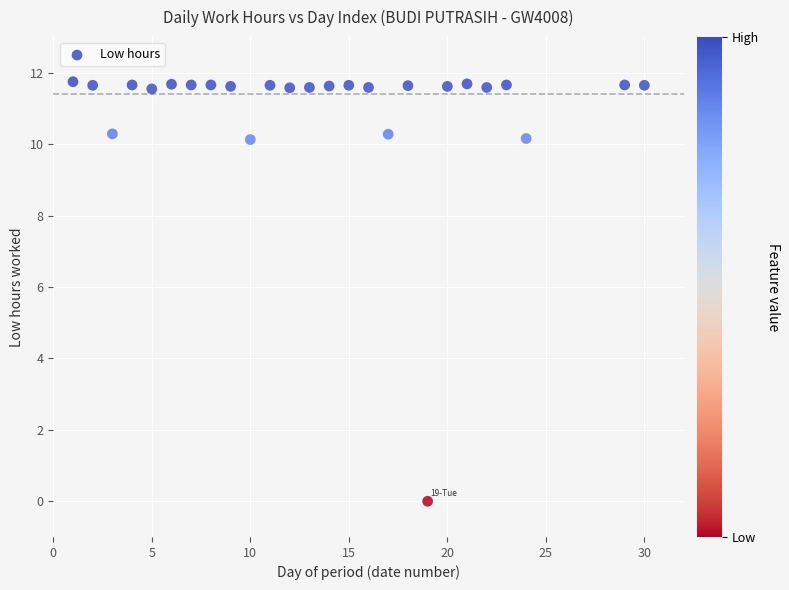

What is the range of X values (max minus min)?

29.0